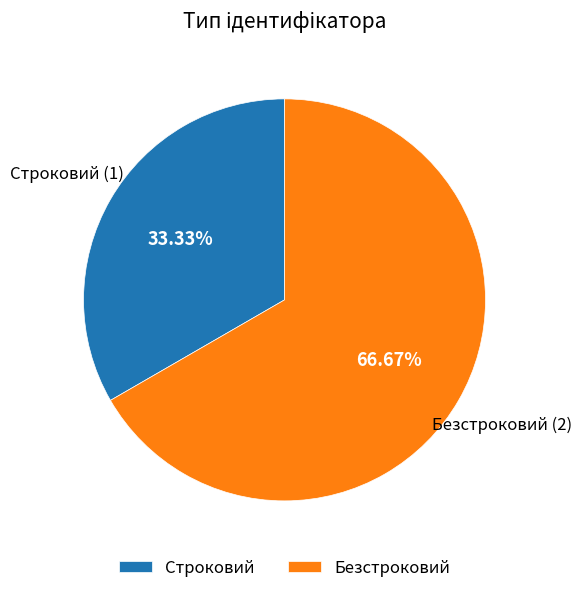

Is Безстроковий the majority of the pie?

Yes